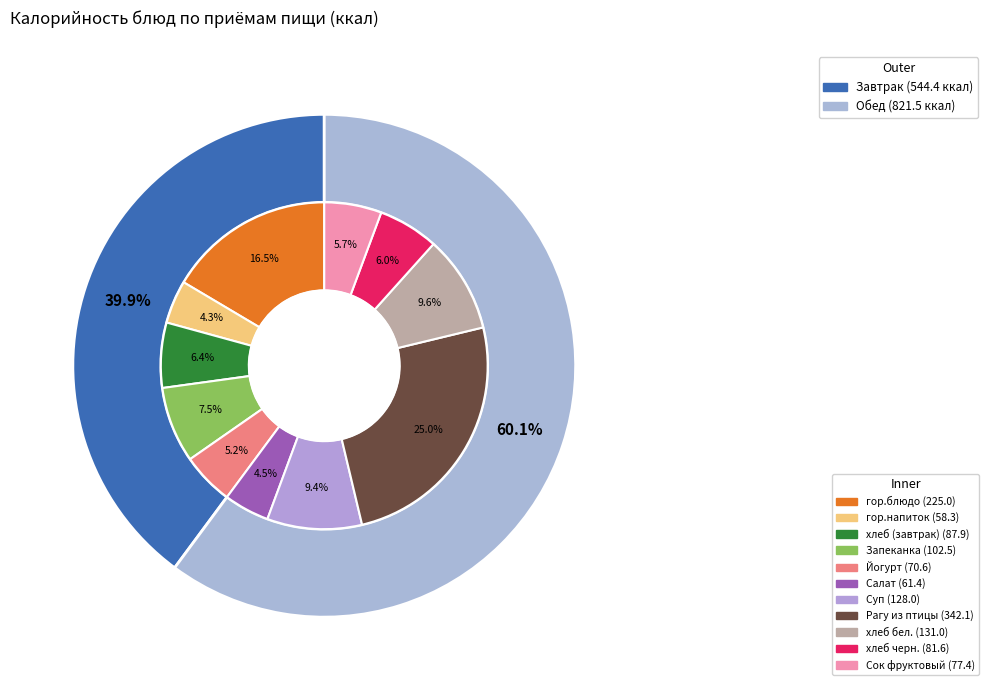

Is it true that Йогурт is 5% of the pie?

True